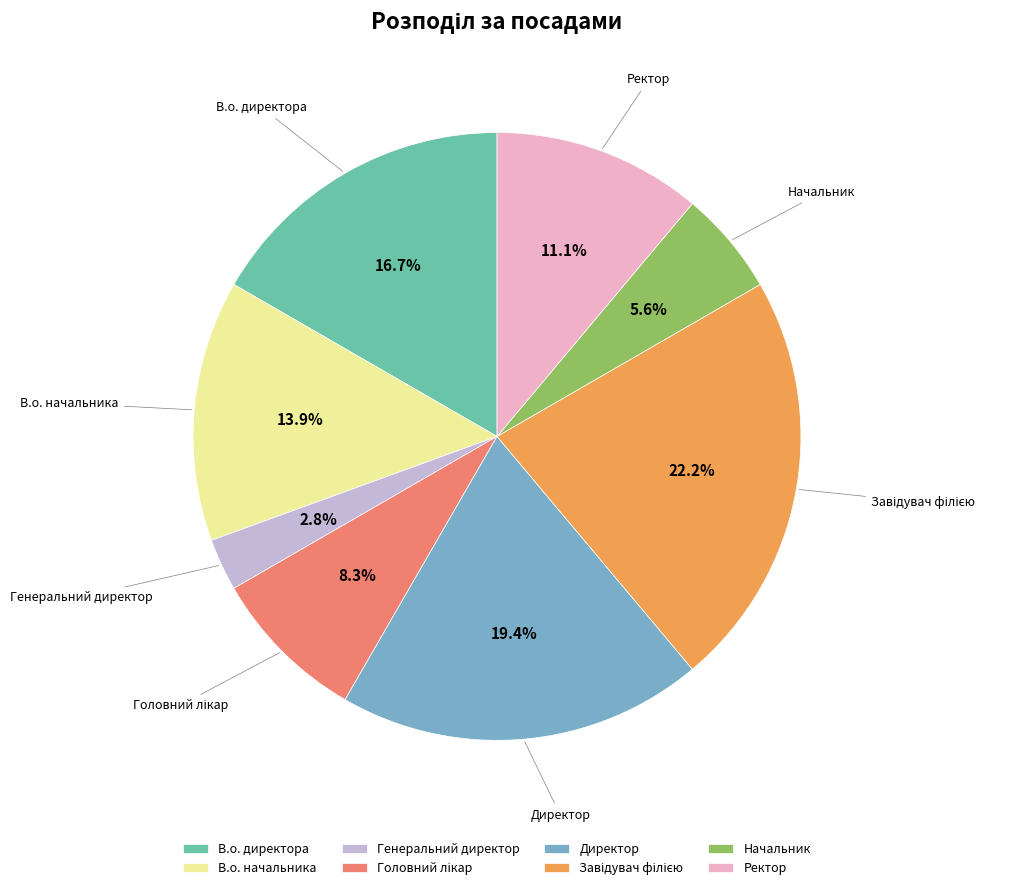

How much of the chart is everything except В.о. начальника?

86.1%